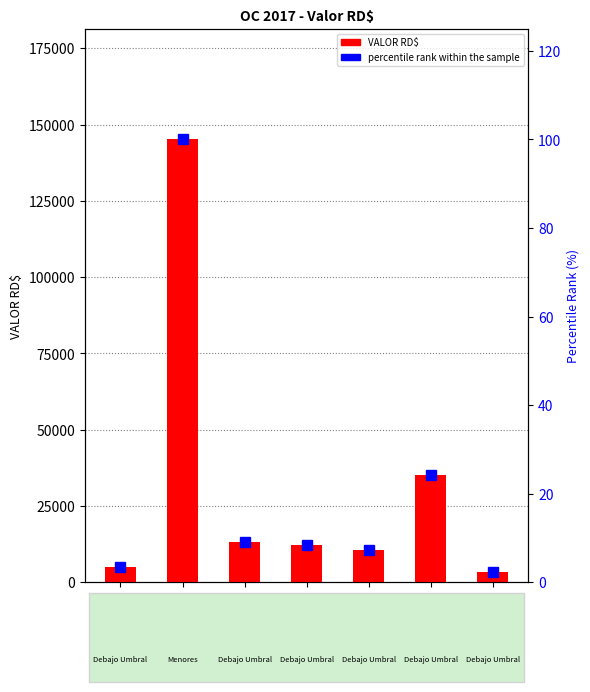

Does the chart contain any negative values?

No